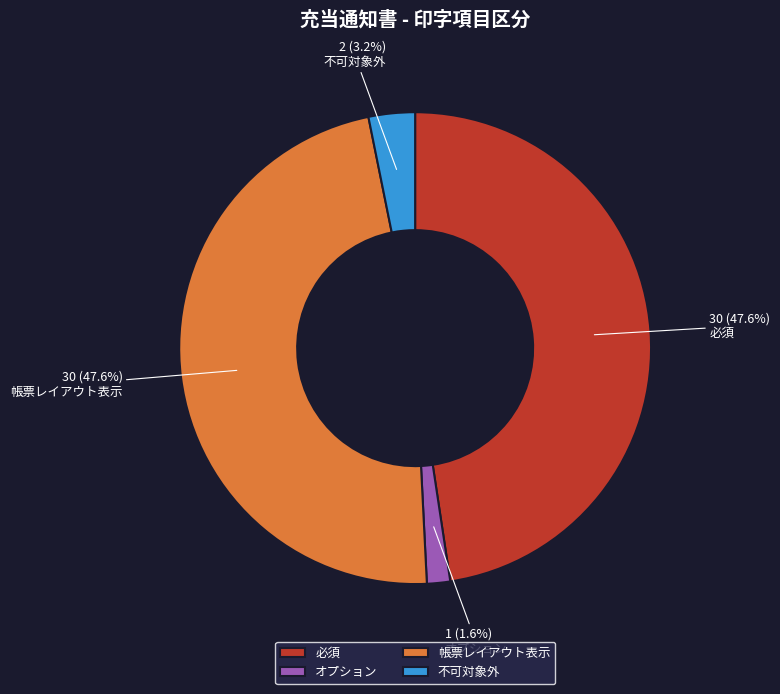

What portion of the pie excludes オプション?

98.4%